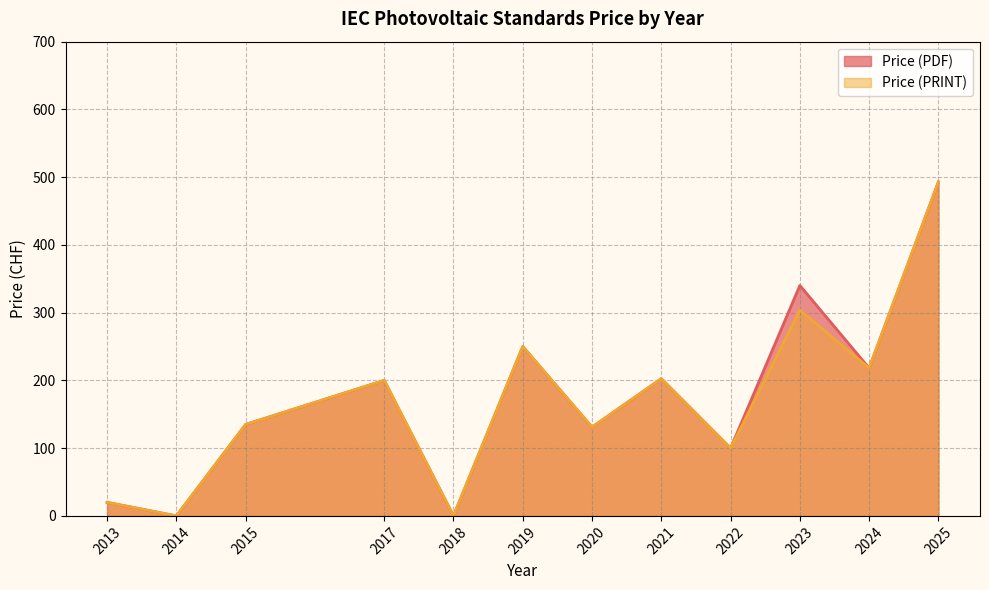

What is the difference between the maximum and minimum values in the Price (PDF) series?

493.0